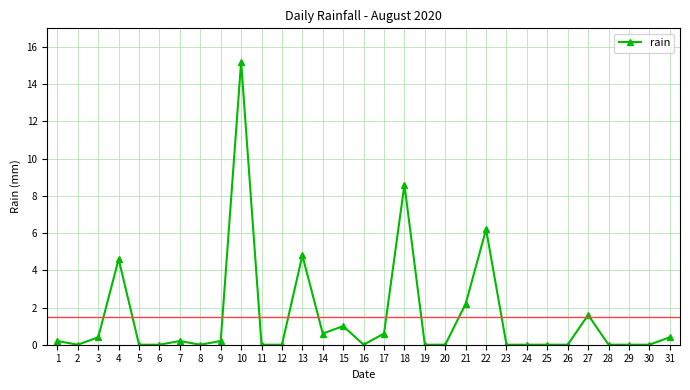

Where is the first local maximum?

4